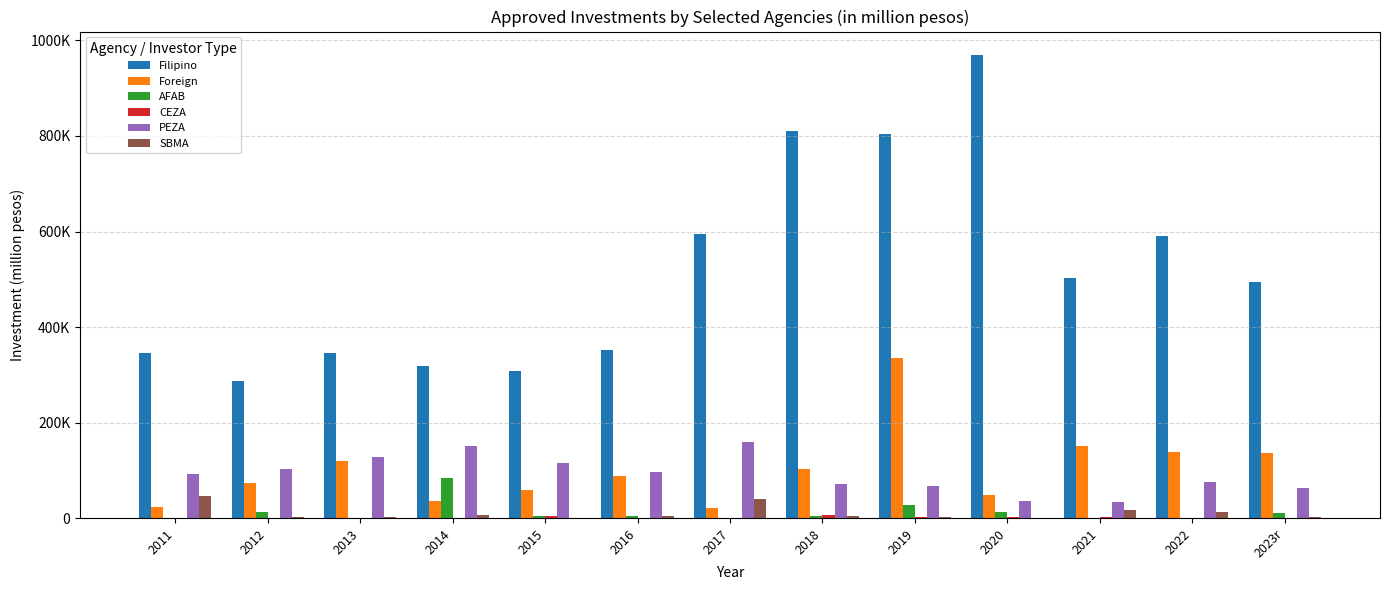

Which series has the largest total across all categories?

Filipino